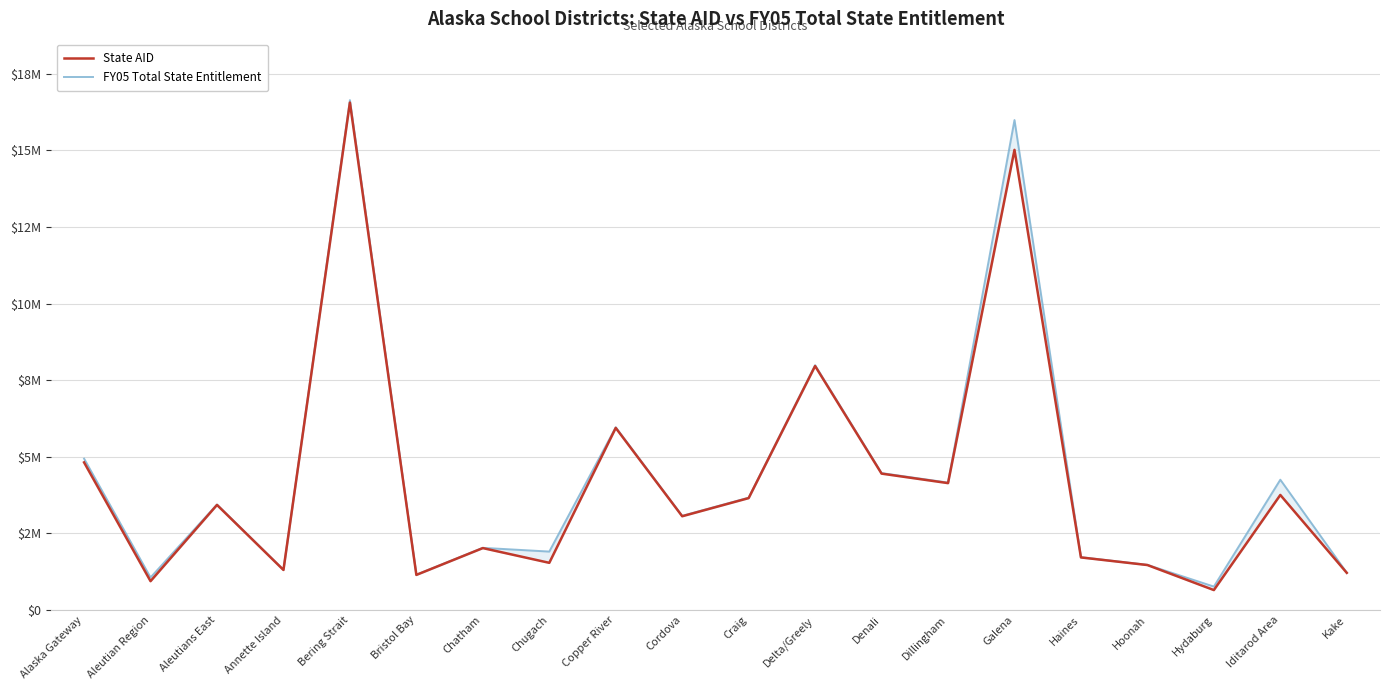

At how many categories does at least one series exceed 8759208?

2